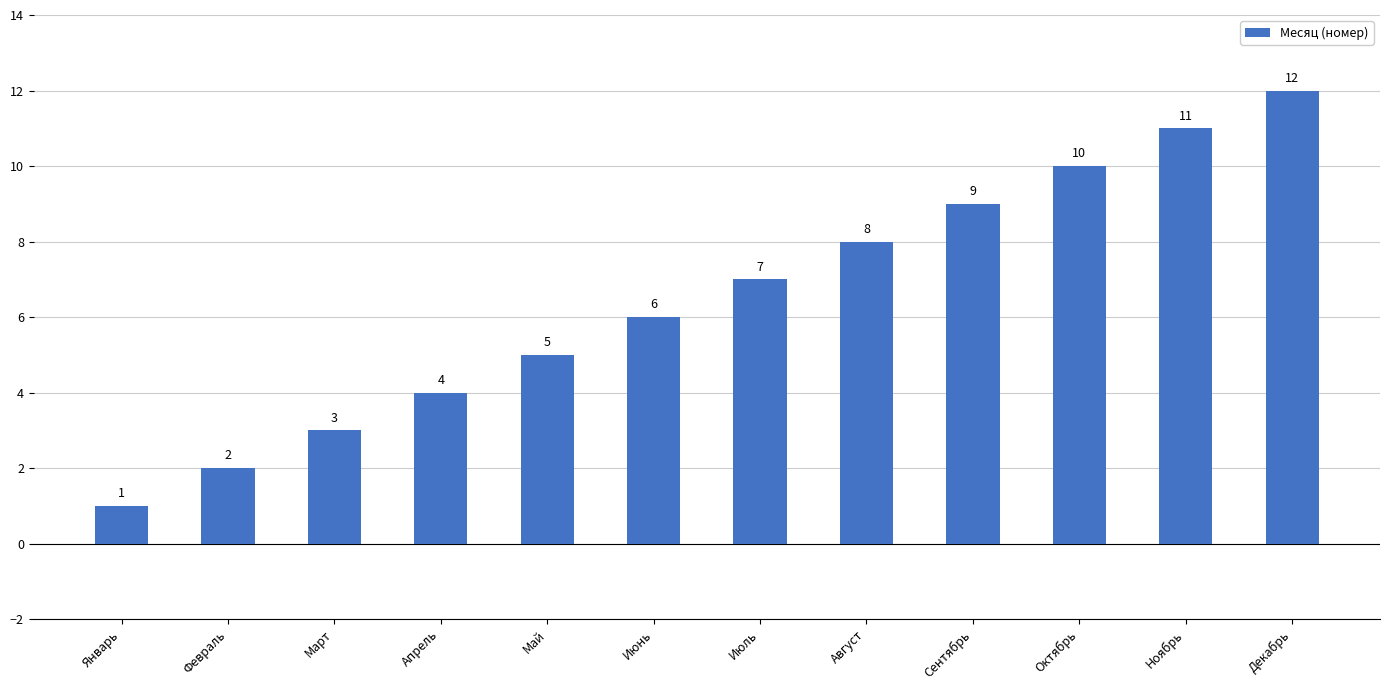

What is the difference between the maximum and minimum values?

11